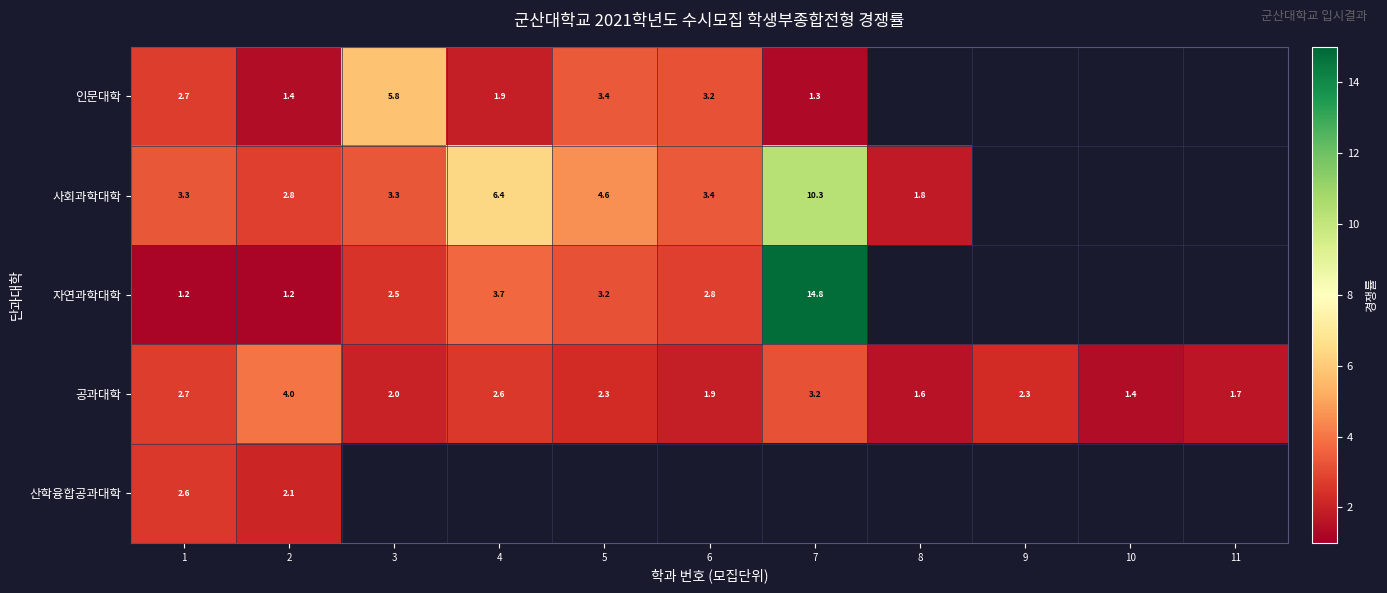

True or false: 공과대학 has a value of 2.3 at 9.

True